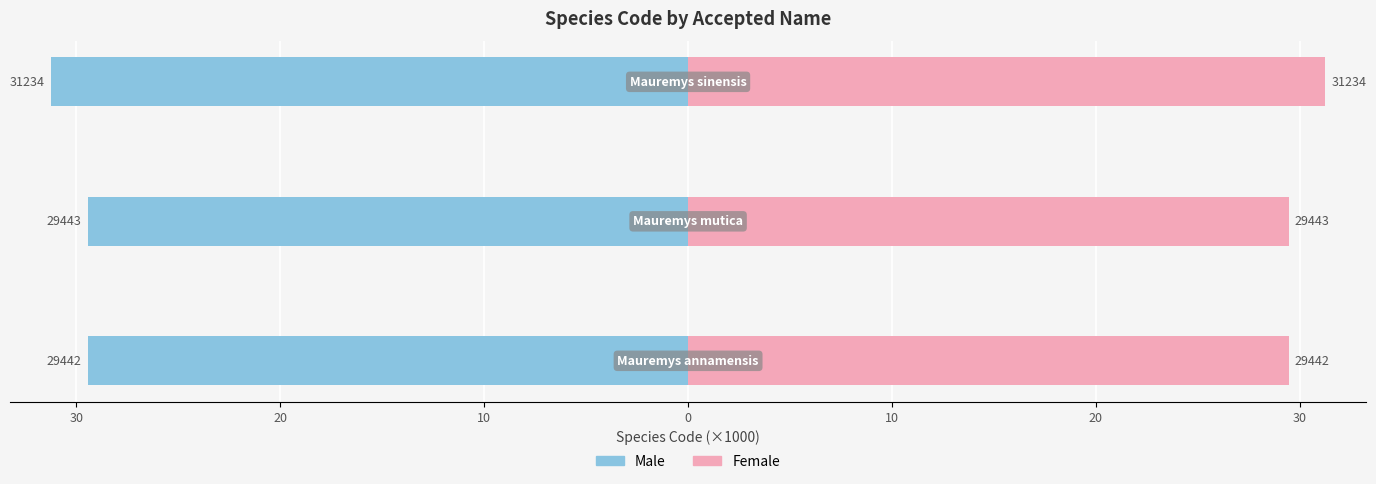

Is it true that Male equals -29.4 at 30?

True